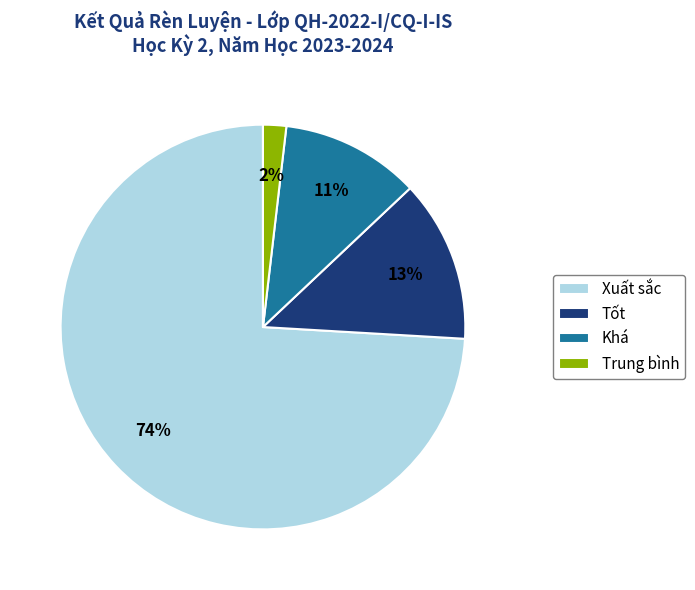

Do Khá and Xuất sắc together represent more than half of the pie?

Yes